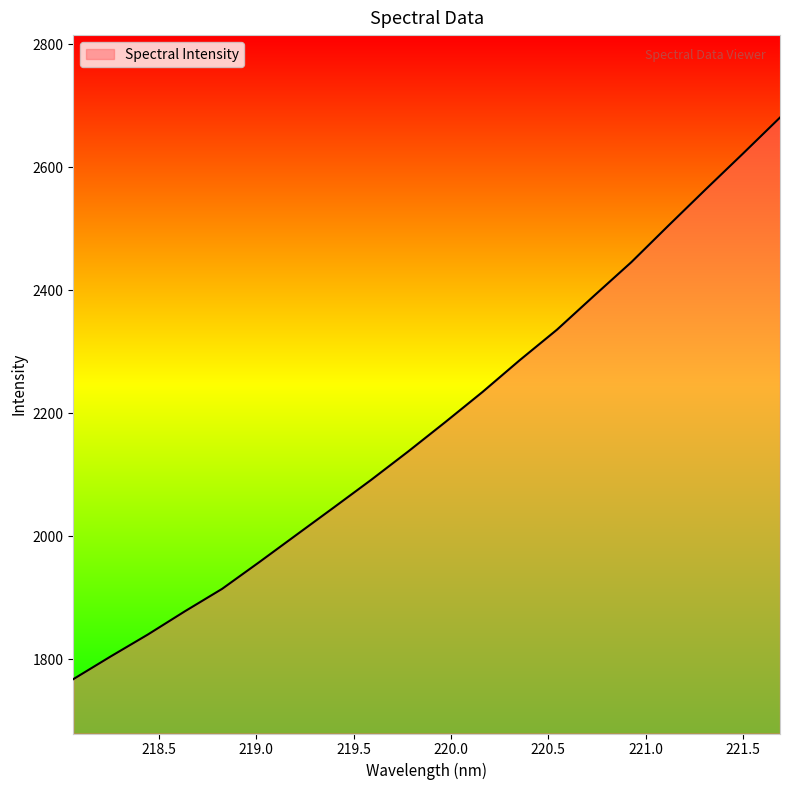

Does the chart have visible grid lines?

No